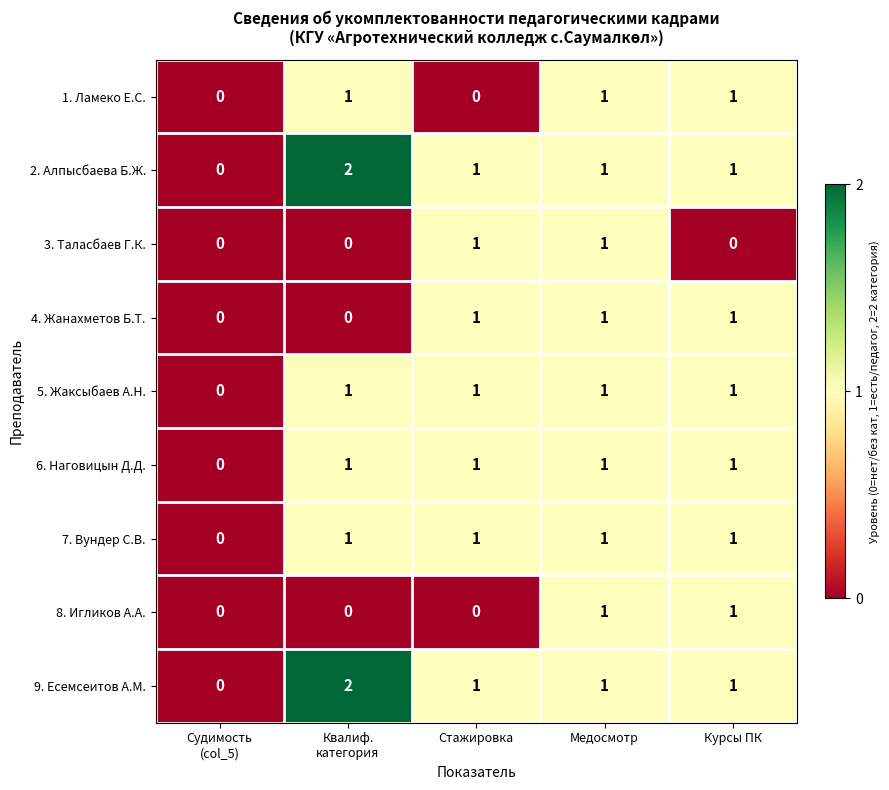

The value of 7. Вундер С.В. at Курсы ПК is 2. True or false?

False